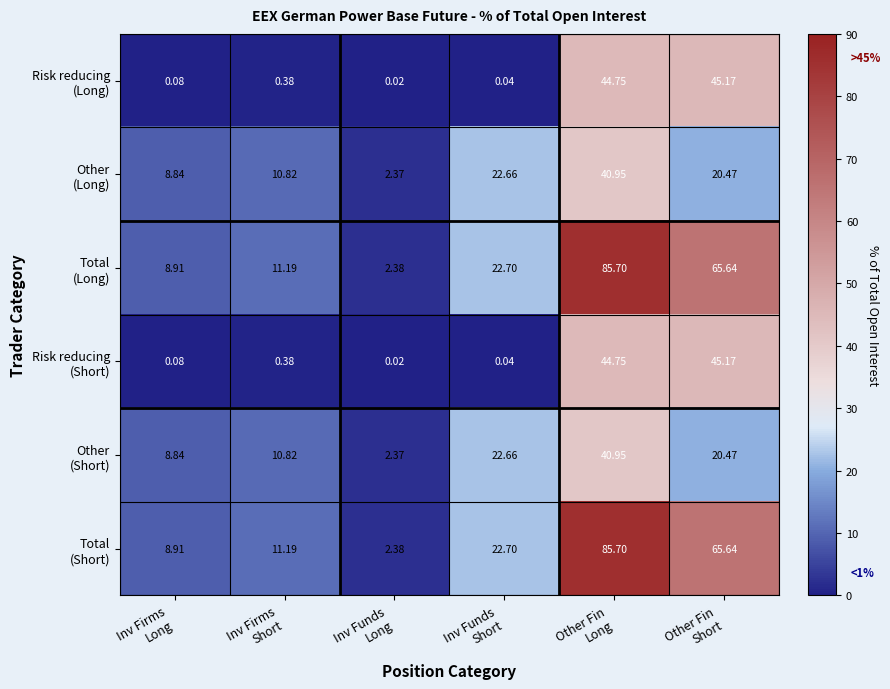

What is the difference between the highest and lowest values at Inv Firms
Short?

10.8